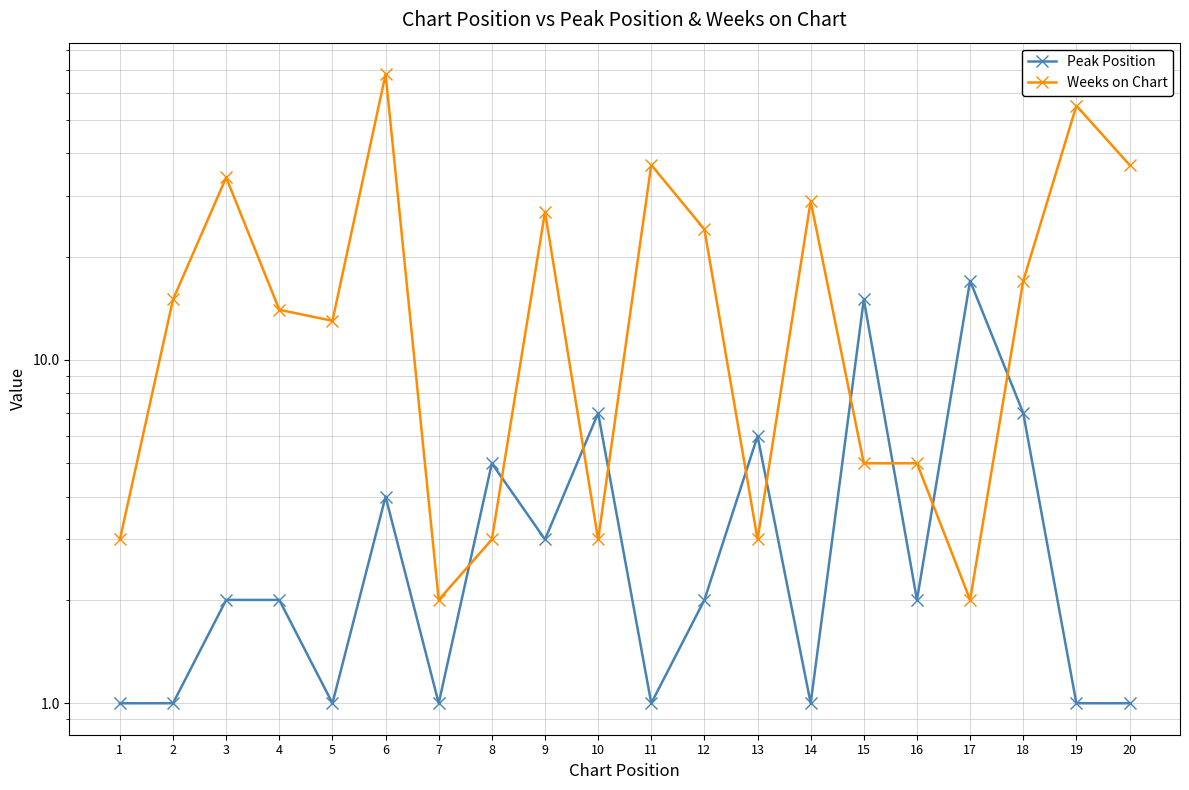

At 11, list the series in order from smallest to largest.

Peak Position, Weeks on Chart